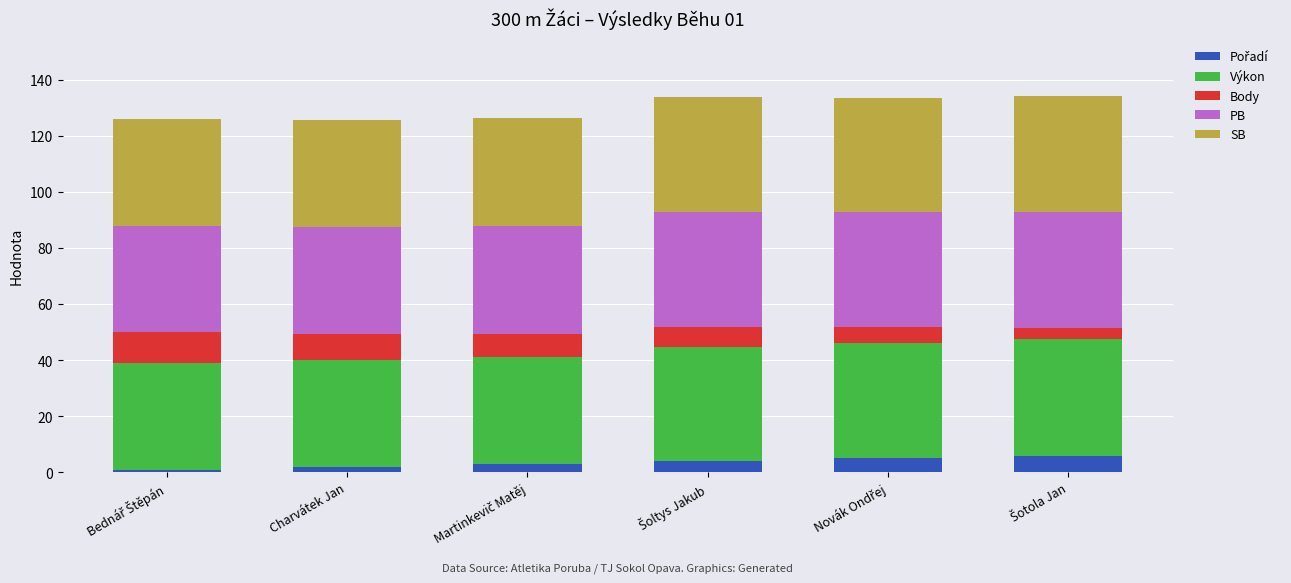

The Výkon series shows 38.0 at Bednář Štěpán. True or false?

True